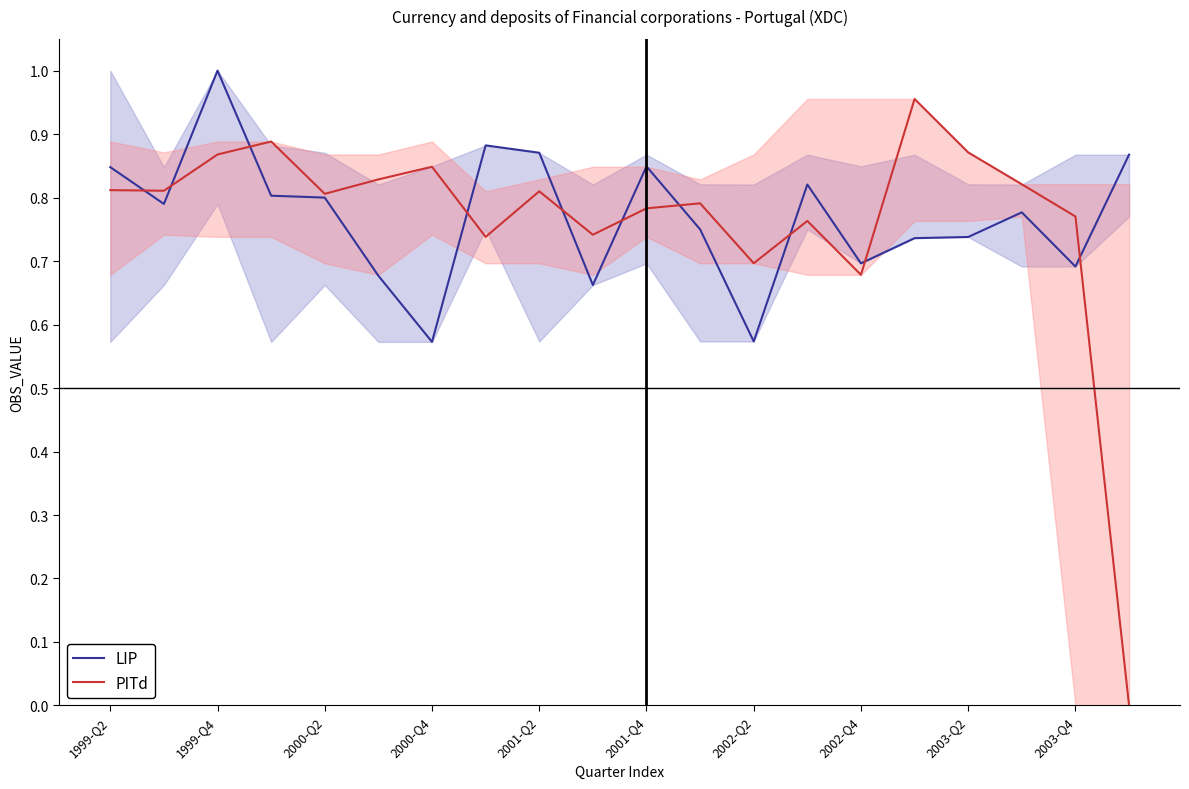

At which label is LIP closest to 0?

2000-Q4